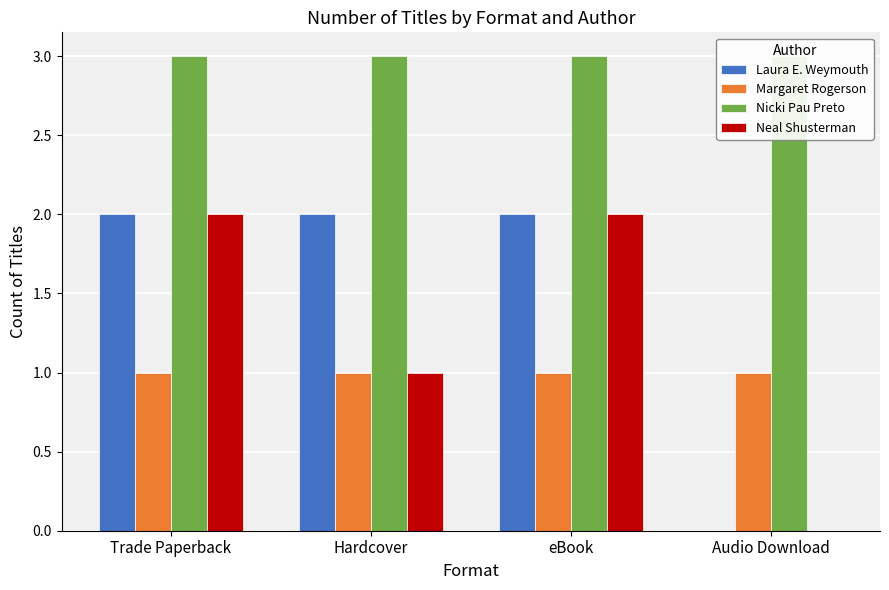

What is the label of the 1st bar from the left?

Trade Paperback